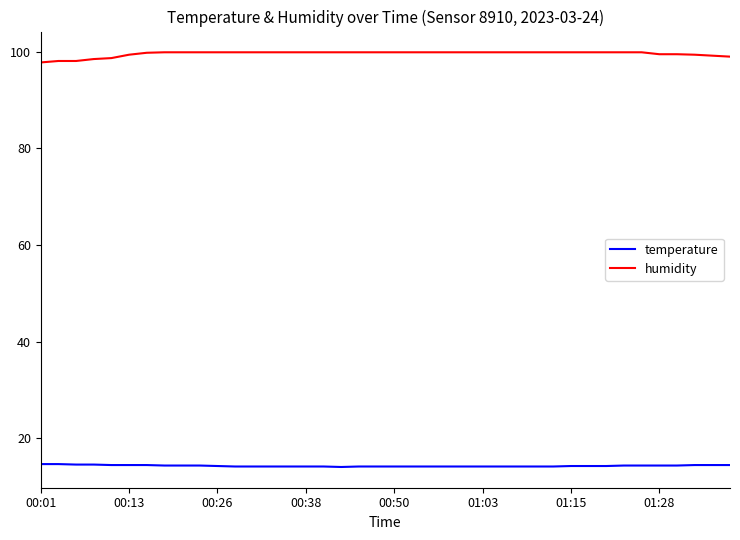

What is the difference between the maximum and minimum values in the humidity series?

2.1